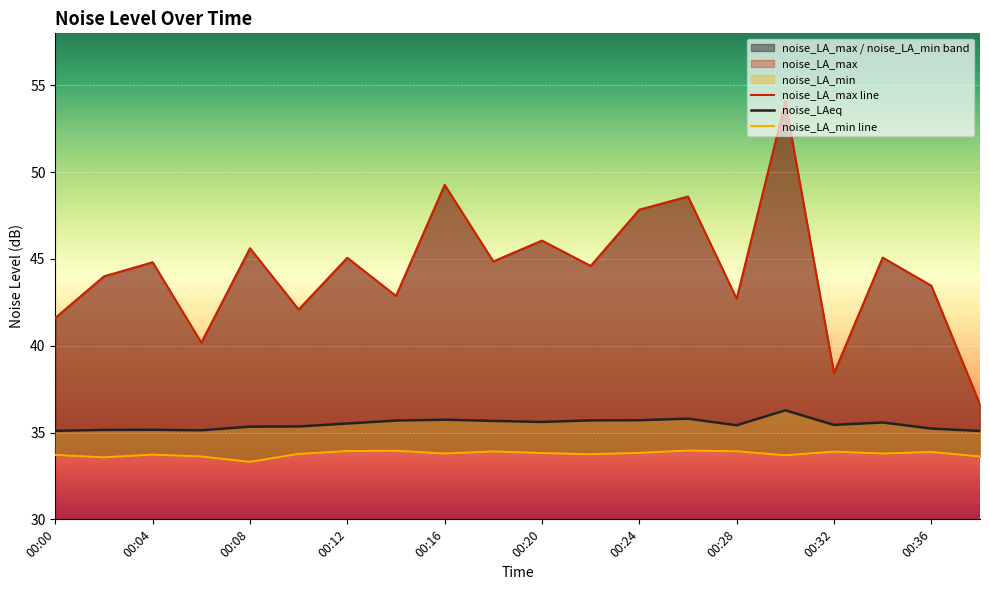

Is the value of noise_LAeq at 14 greater than the value of noise_LA_max line at 00:12?

No